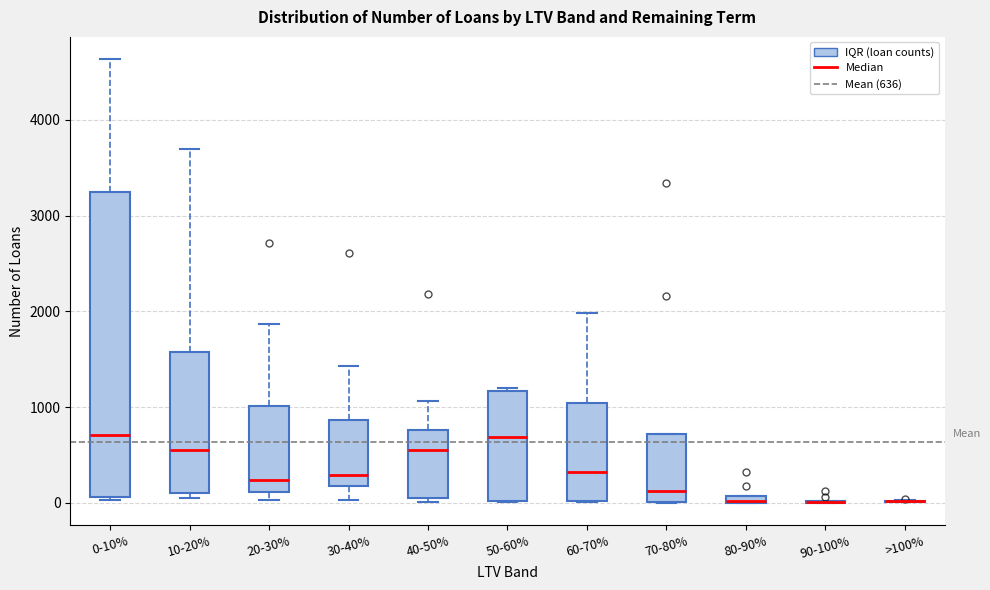

Comparing the boxes themselves (not the whiskers), which one is the tallest?

0-10%